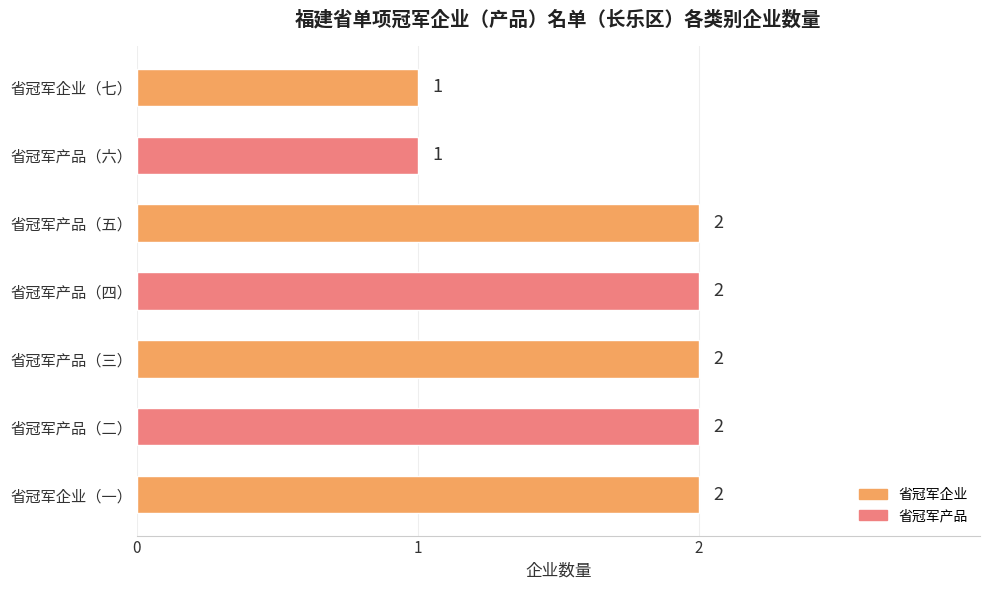

How many values are below 2?

2